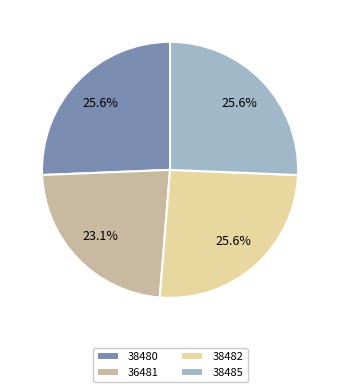

Which category has the smallest portion of the pie?

36481